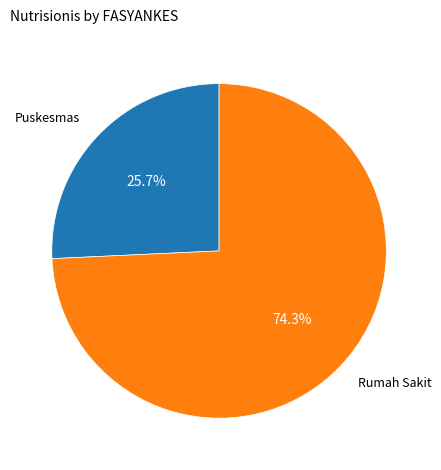

To the nearest percent, what is the average slice percentage?

50%